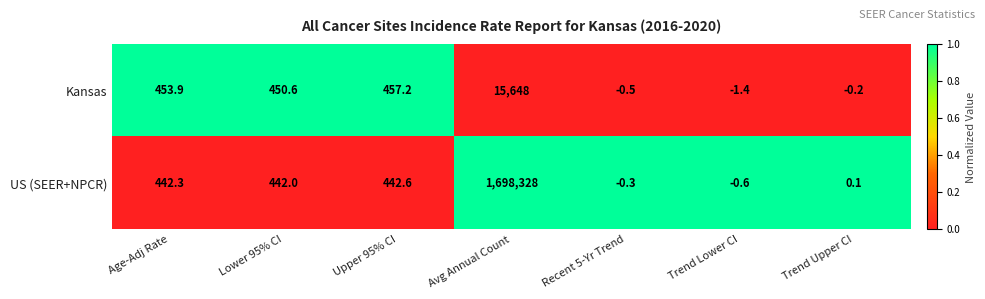

What is the sum of all Kansas values?

17007.6